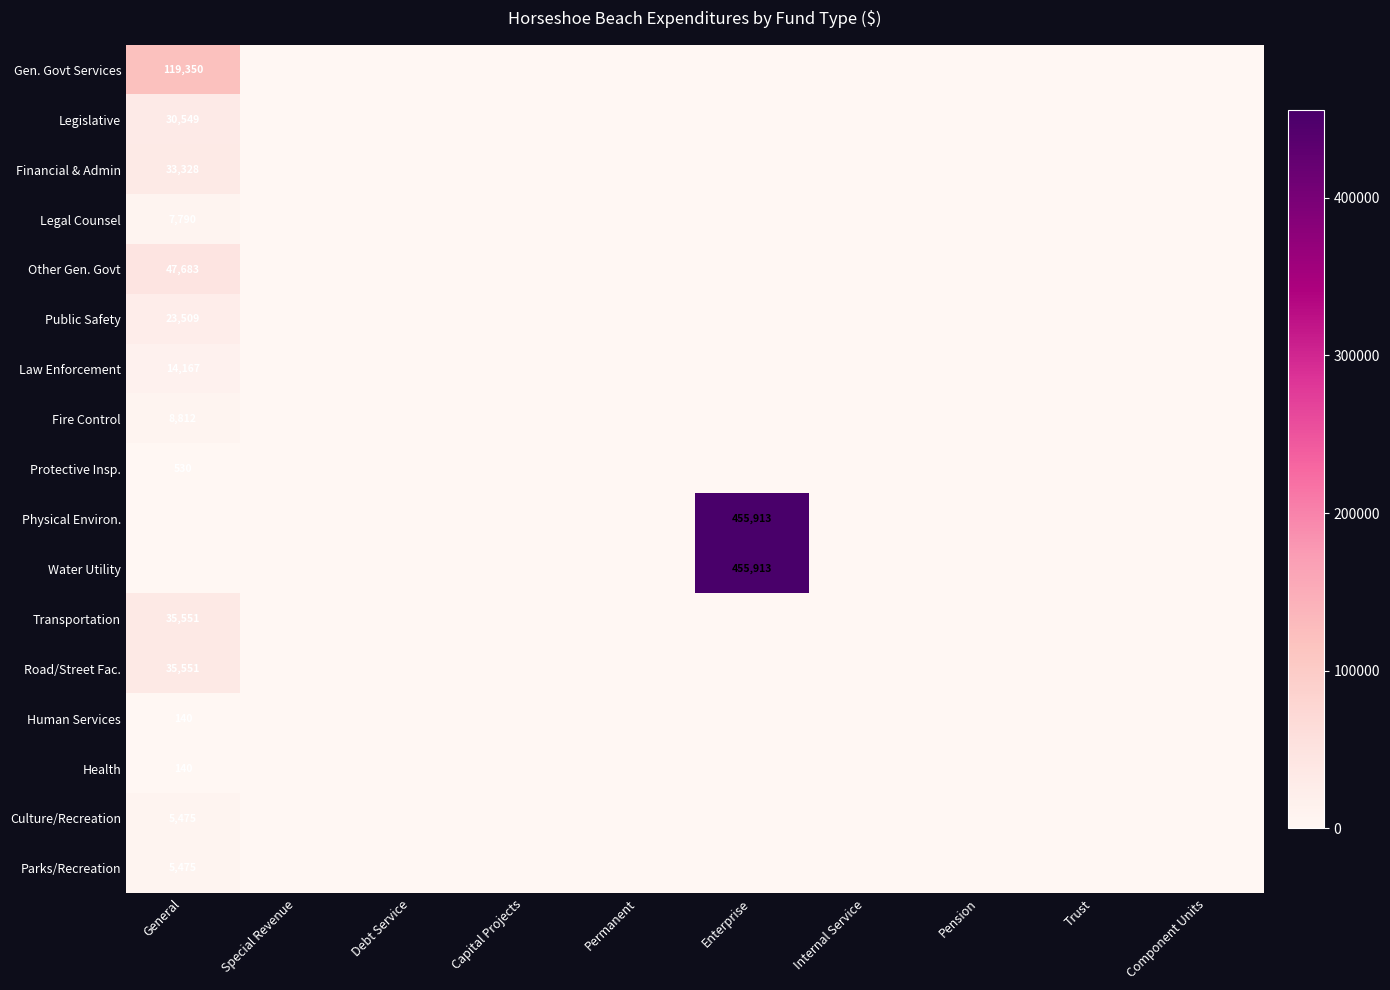

The value of Road/Street Fac. at General is 35551. True or false?

True